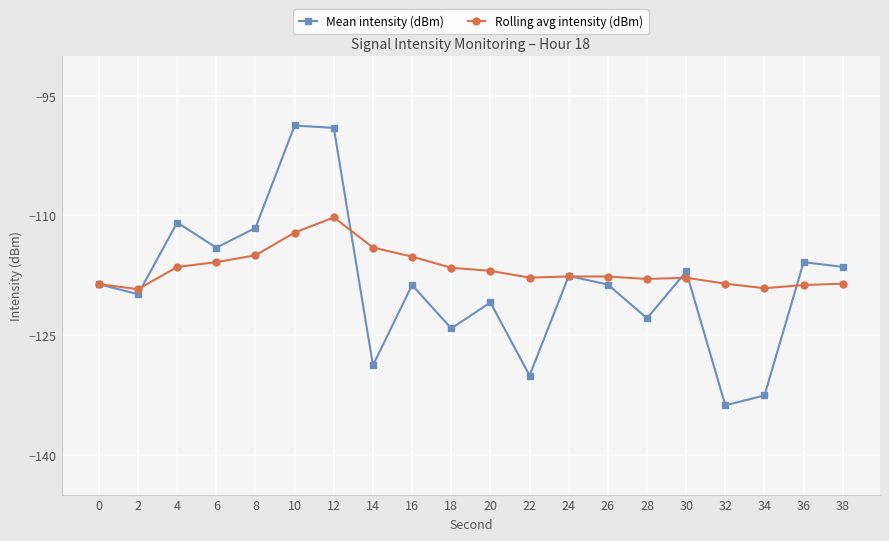

Where is Rolling avg intensity (dBm) nearest to the value -114?

14